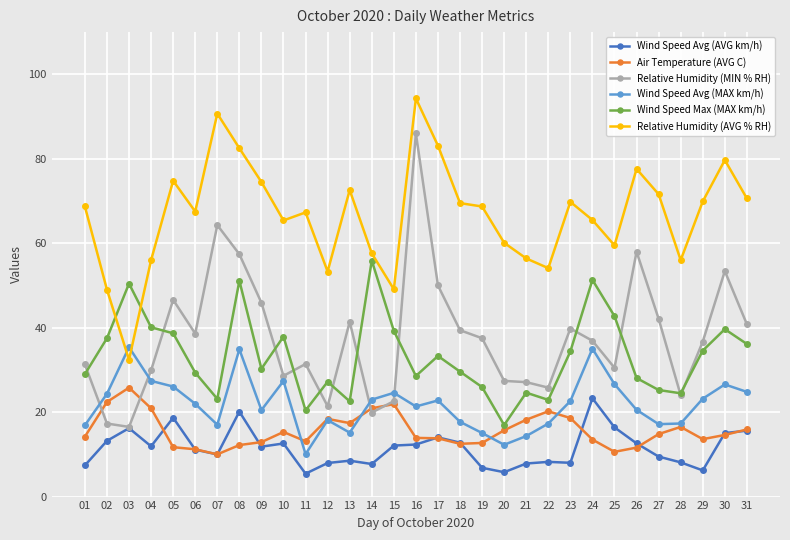

Between 22 and 23, which series saw the biggest shift?

Relative Humidity (AVG % RH)